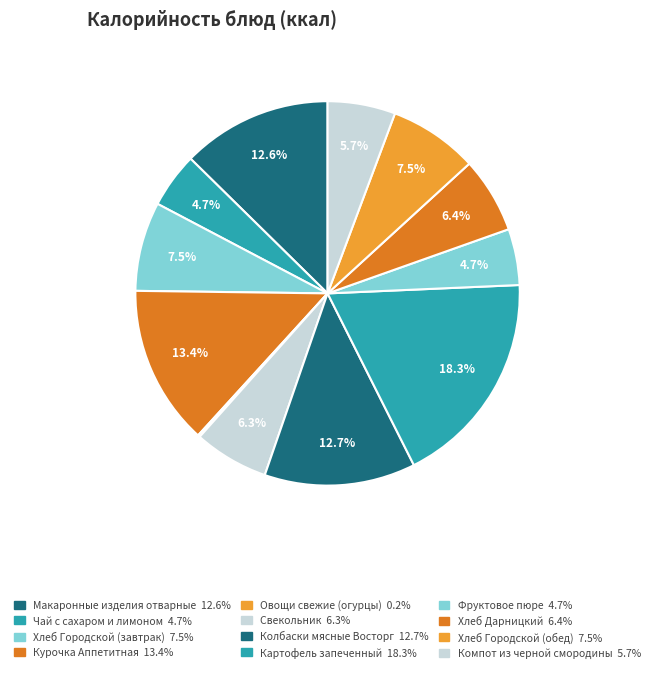

Rank the categories by value from highest to lowest.

Картофель запеченный, Курочка Аппетитная, Колбаски мясные Восторг, Макаронные изделия отварные, Хлеб Городской (завтрак), Хлеб Городской (обед), Хлеб Дарницкий, Свекольник, Компот из черной смородины, Фруктовое пюре, Чай с сахаром и лимоном, Овощи свежие (огурцы)